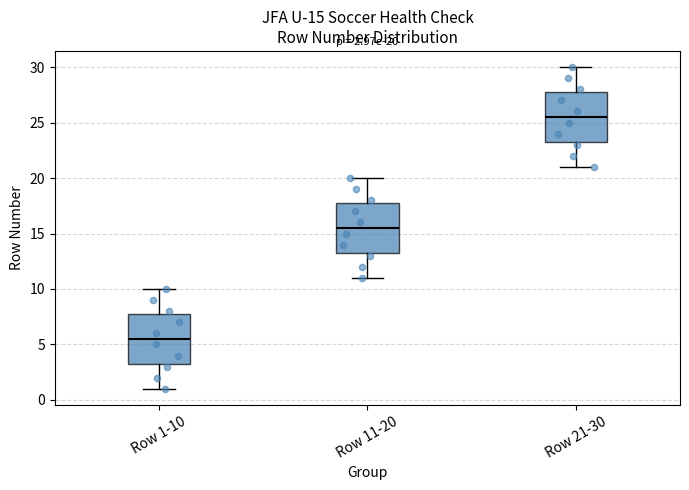

Which box has the lowest median line?

Row 1-10